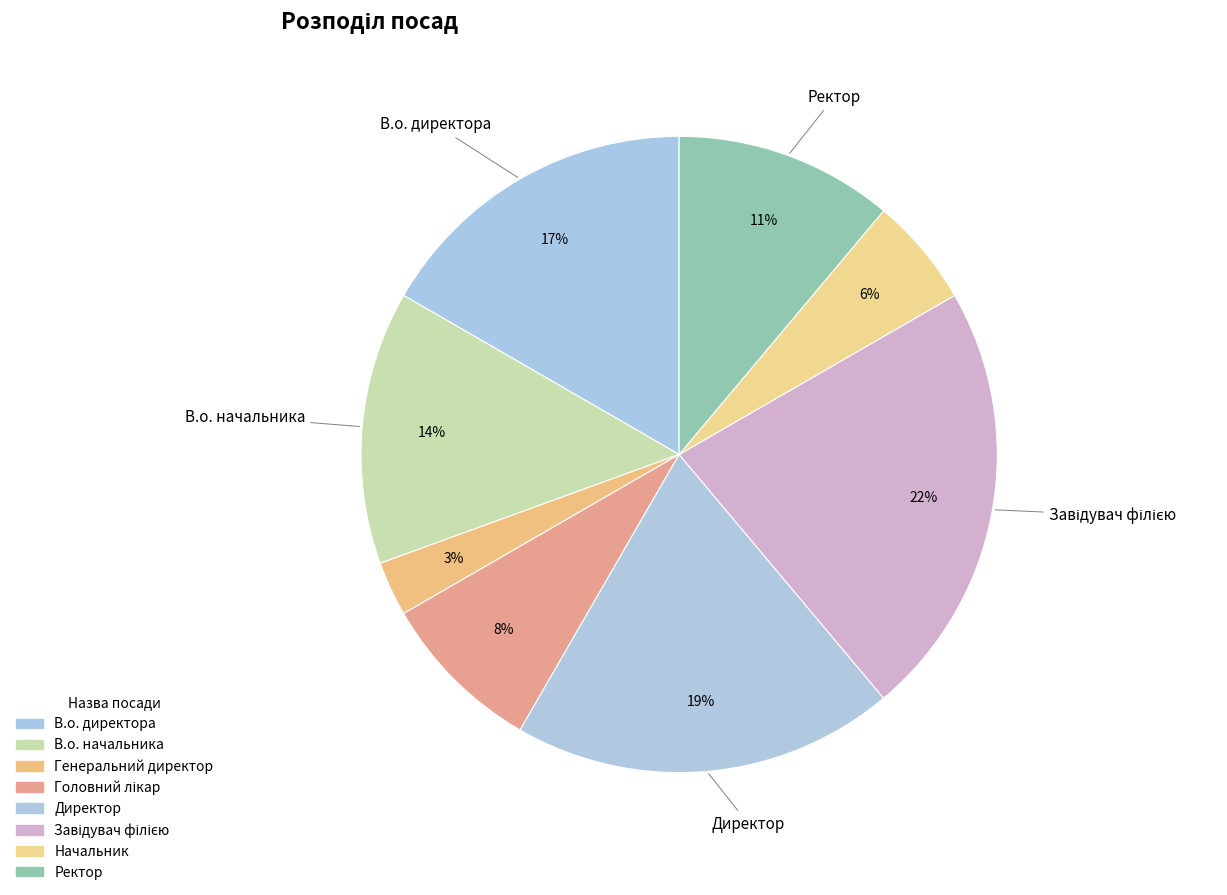

To the nearest percent, what is the average slice percentage?

12%